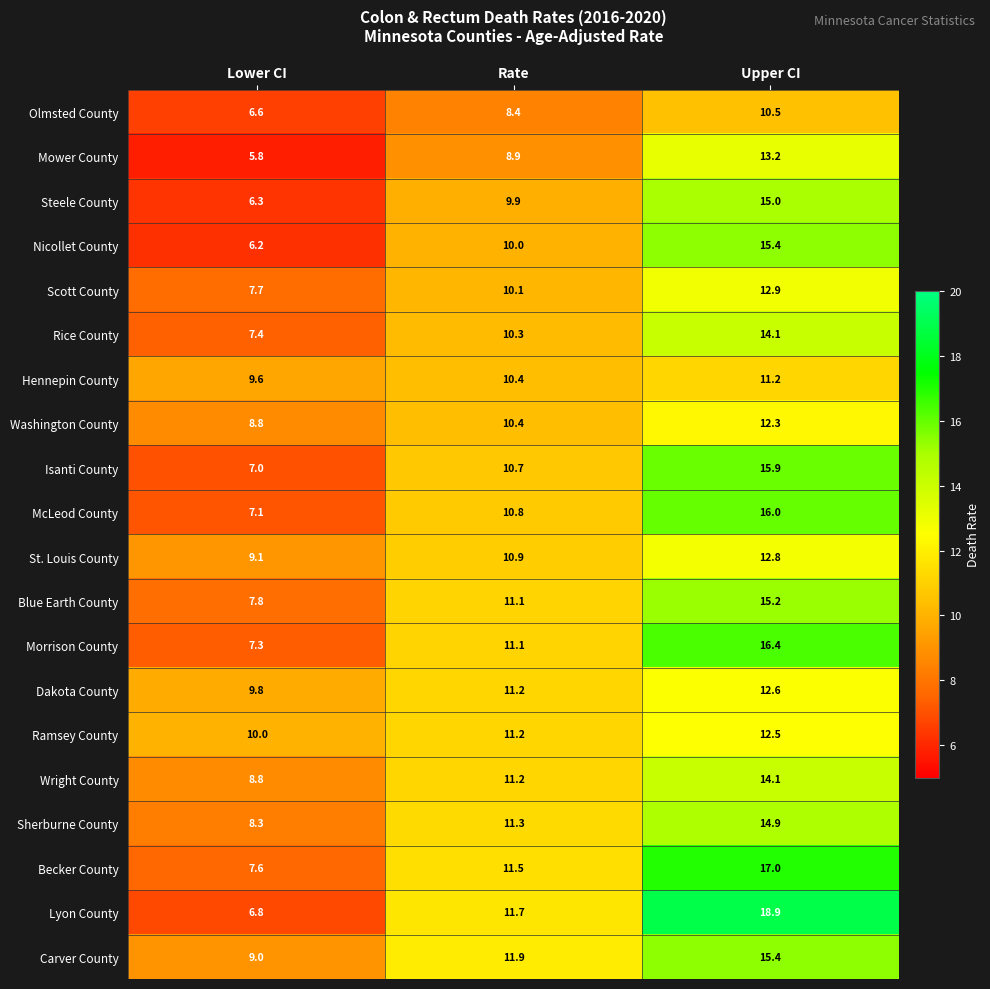

What is the total value across all series at Rate?

213.0